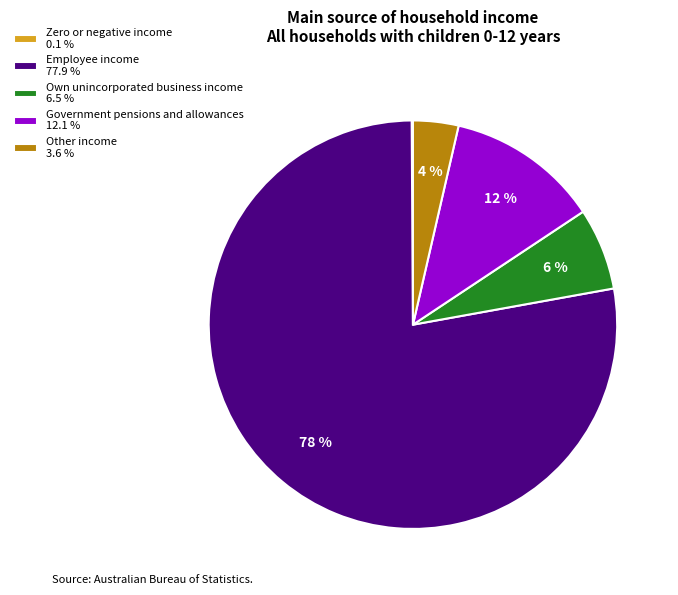

Is the sum of Employee income 77.9 % and Own unincorporated business income 6.5 % greater than half?

Yes